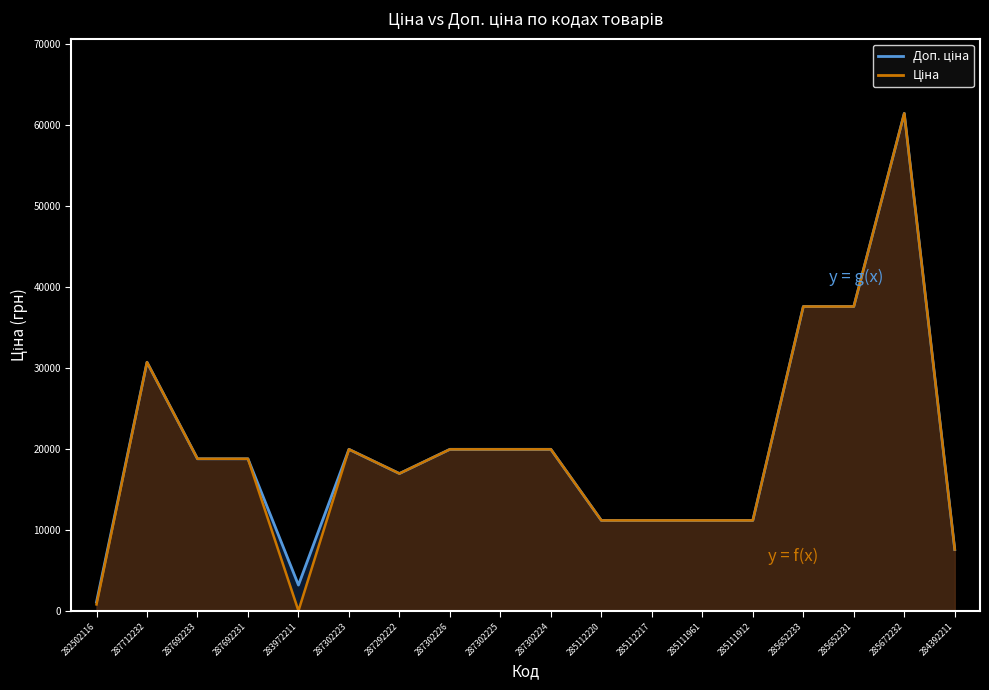

Where does the Доп. ціна series first go above 18796?

287712232